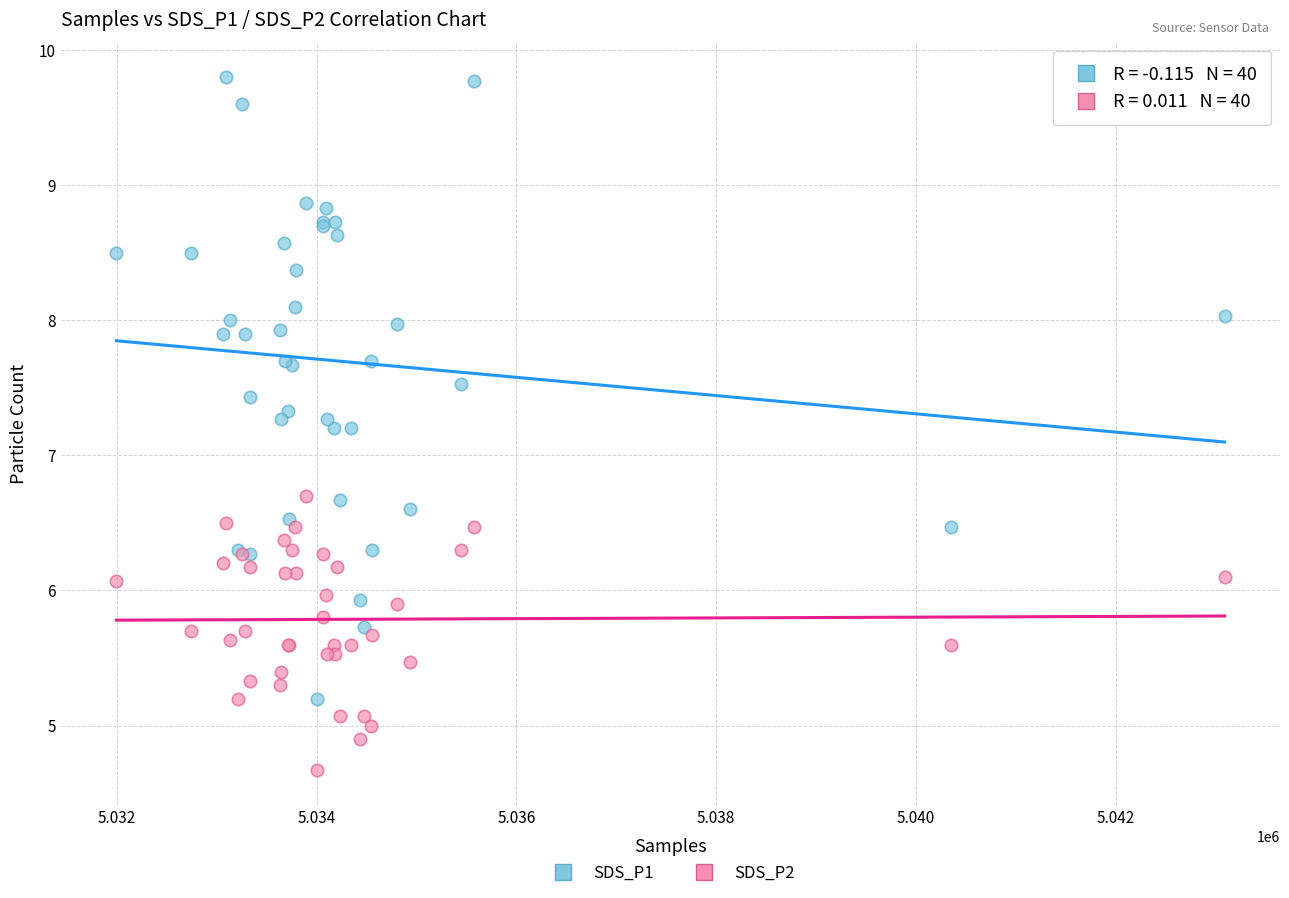

Which series has the largest Y range (max minus min)?

SDS_P1